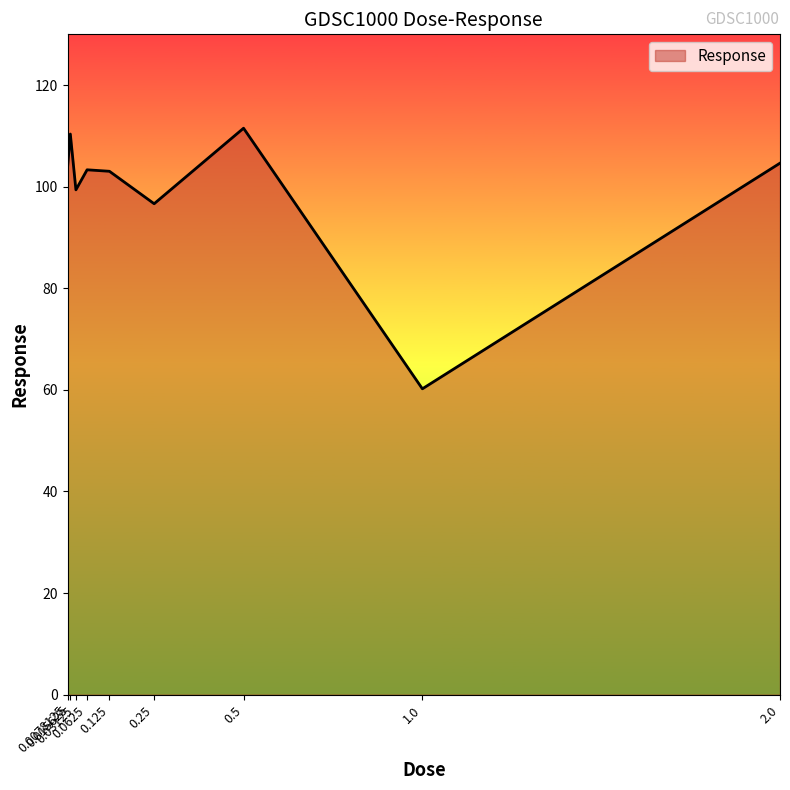

What is the approximate value at 0.5?

111.5